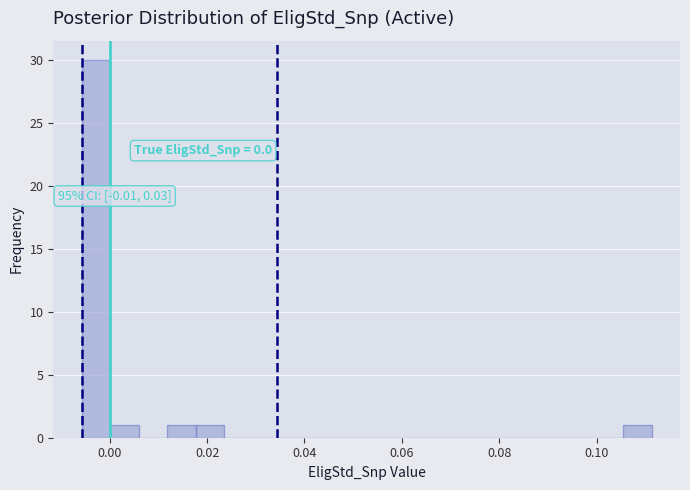

Around what value on the x-axis is the tallest bar? Give the approximate position of its centre, as read against the axis.

-0.002